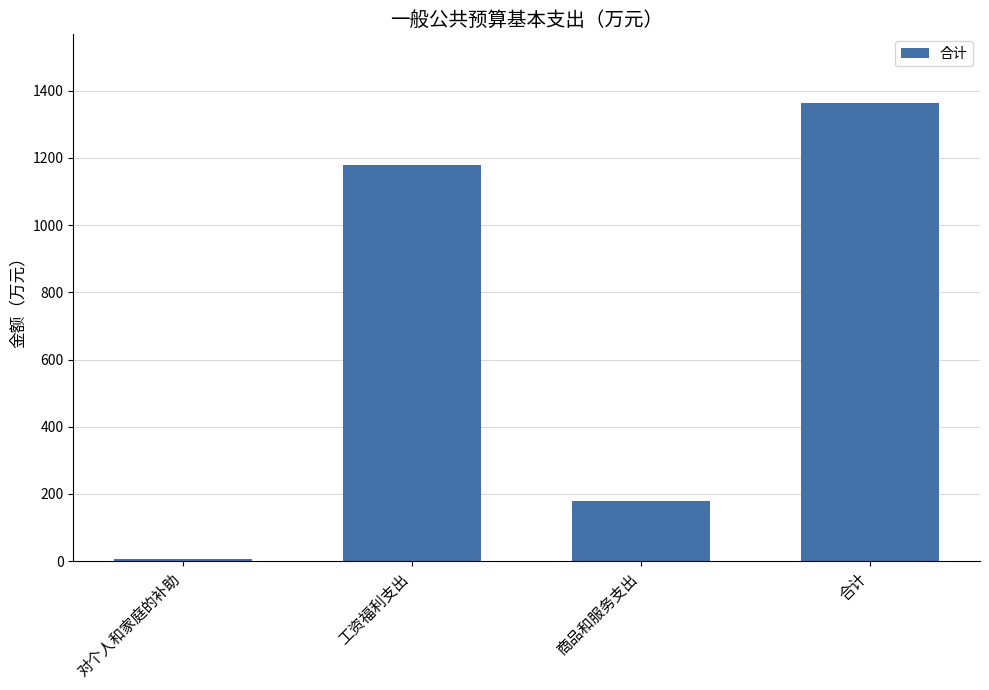

What is the difference between the second highest and second lowest values?

1000.7